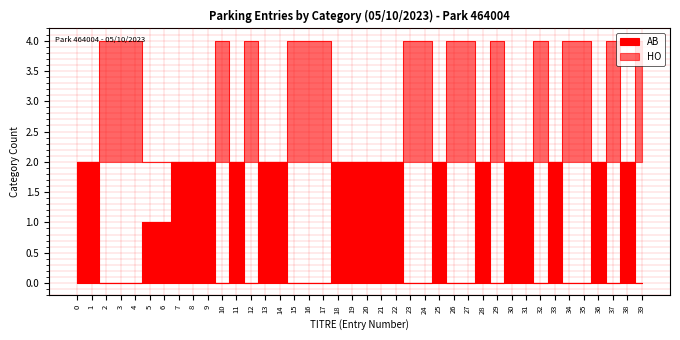

Reading left to right, list all the values displayed in this chart.

AB: 0=2	1=2	2=0	3=0	4=0	5=1	6=1	7=2	8=2	9=2	10=0	11=2	12=0	13=2	14=2	15=0	16=0	17=0	18=2	19=2	20=2	21=2	22=2	23=0	24=0	25=2	26=0	27=0	28=2	29=0	30=2	31=2	32=0	33=2	34=0	35=0	36=2	37=0	38=2	39=0
HO: 0=2	1=2	2=4	3=4	4=4	5=2	6=2	7=2	8=2	9=2	10=4	11=2	12=4	13=2	14=2	15=4	16=4	17=4	18=2	19=2	20=2	21=2	22=2	23=4	24=4	25=2	26=4	27=4	28=2	29=4	30=2	31=2	32=4	33=2	34=4	35=4	36=2	37=4	38=2	39=4